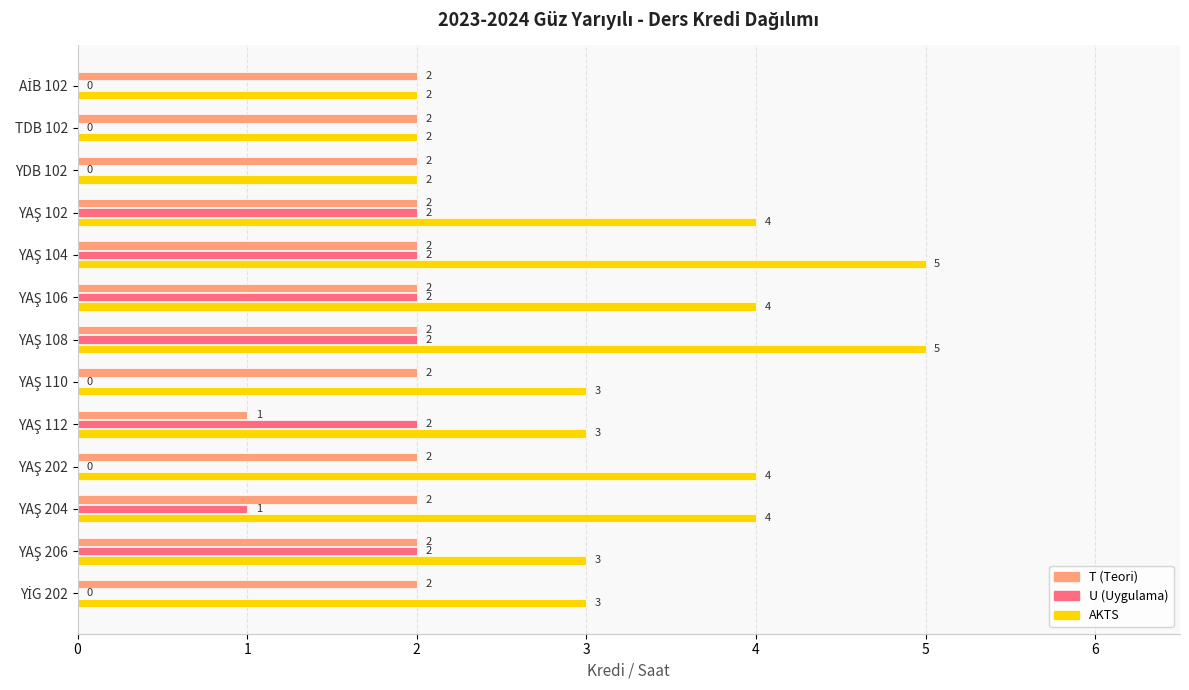

Which series has the largest range (max minus min)?

AKTS